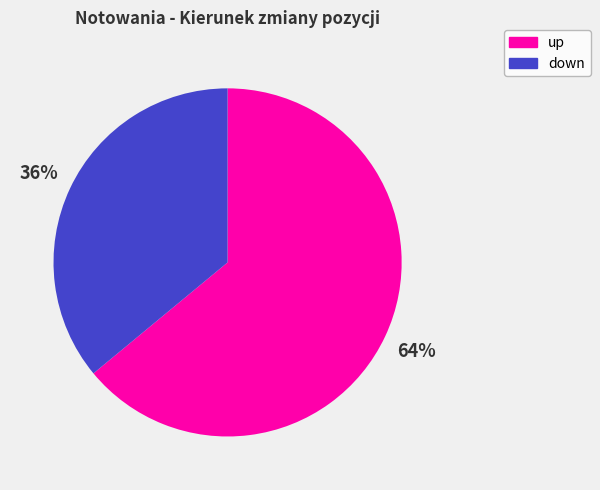

Do down and up together represent more than half of the pie?

Yes